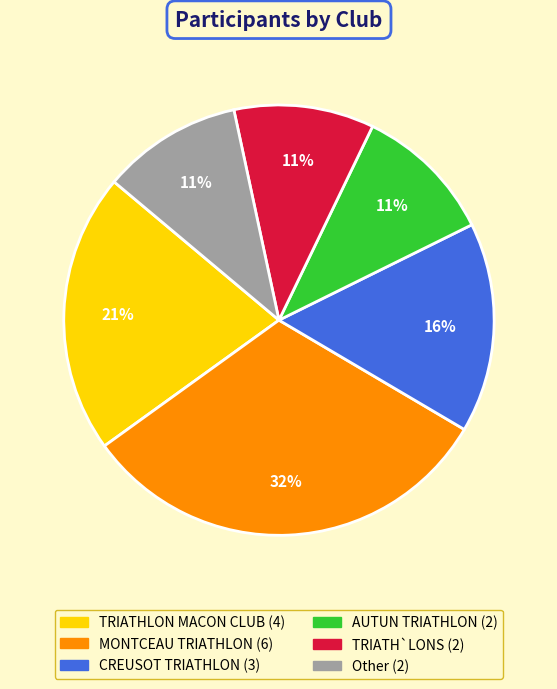

Is there a majority slice in this chart?

No